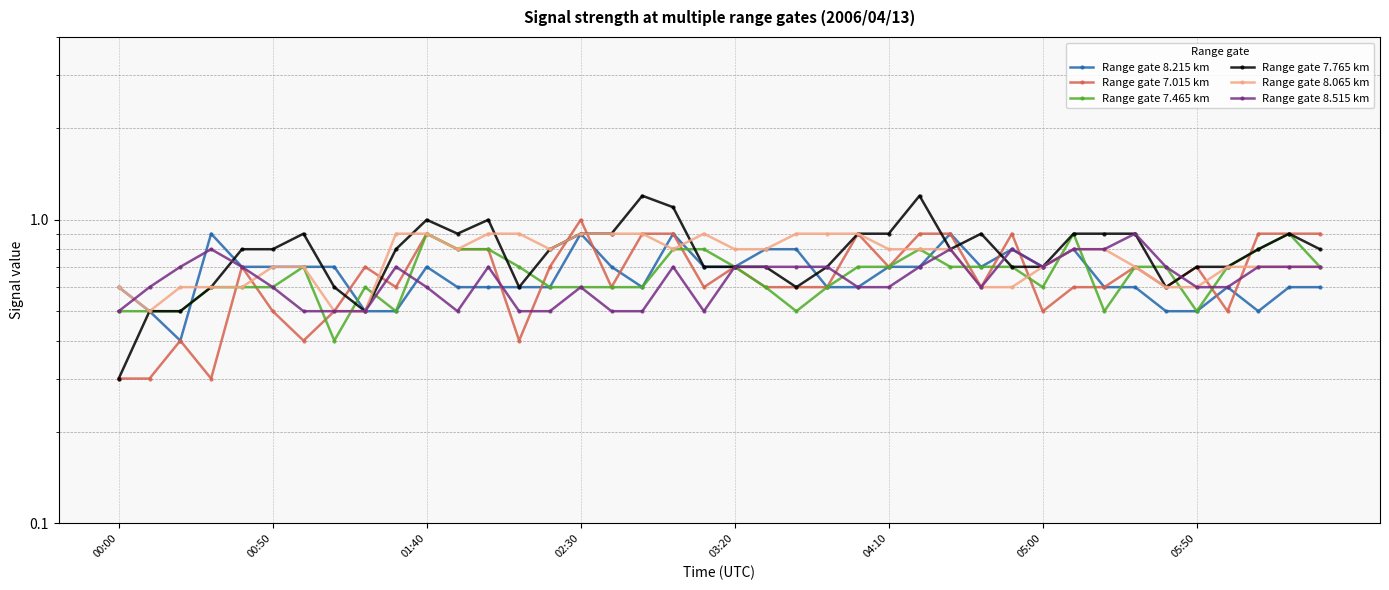

What is the smallest value displayed?

0.3